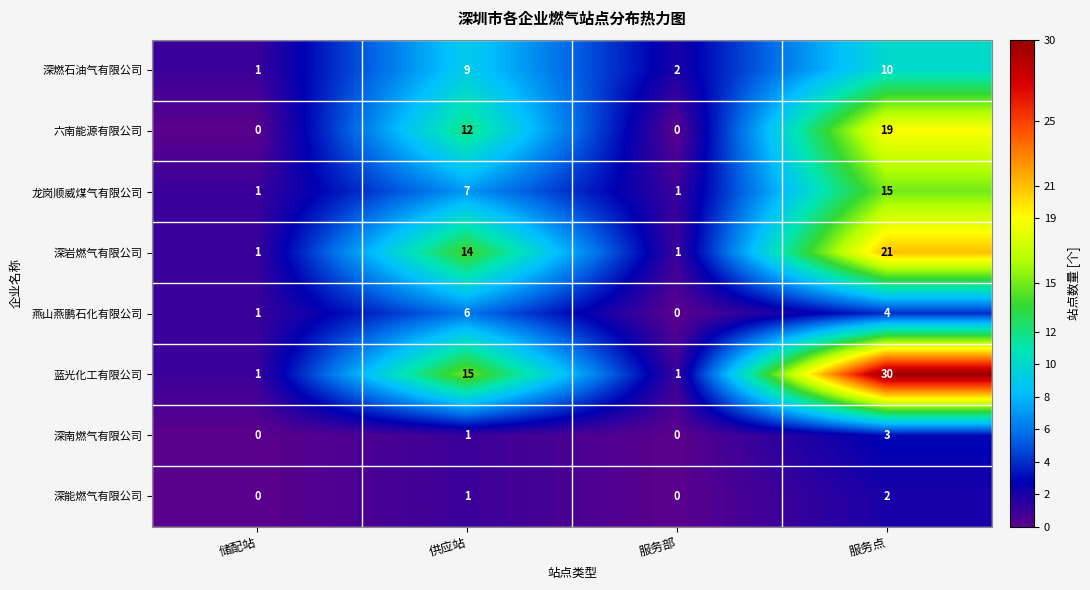

How many categories are shown in the chart?

4